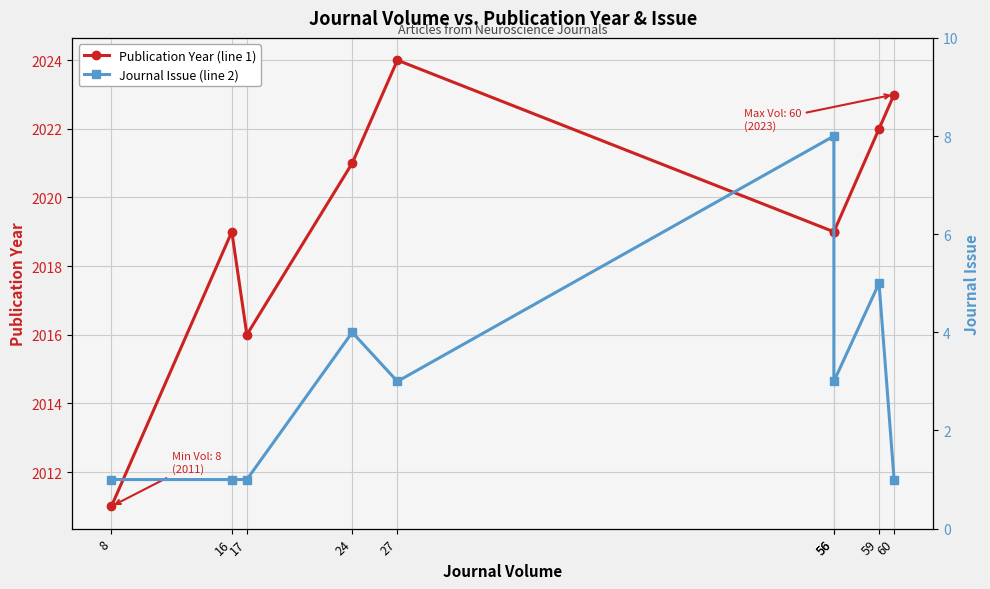

The Journal Issue series shows 0 at 17. True or false?

False